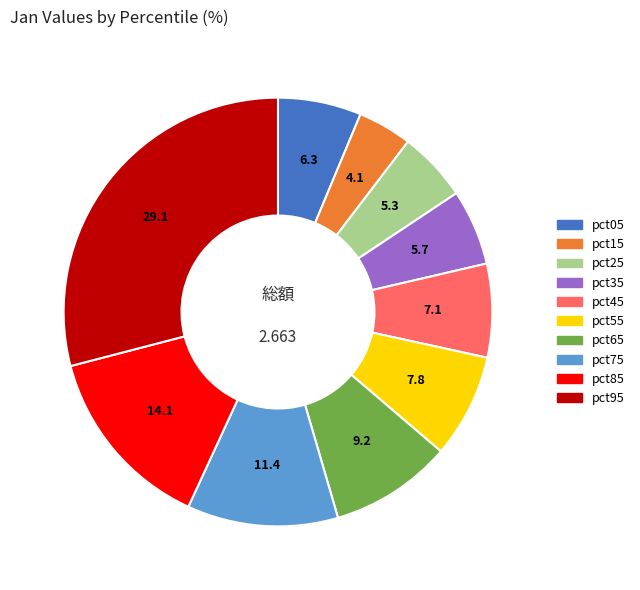

The pct65 slice represents 22% of the pie. True or false?

False